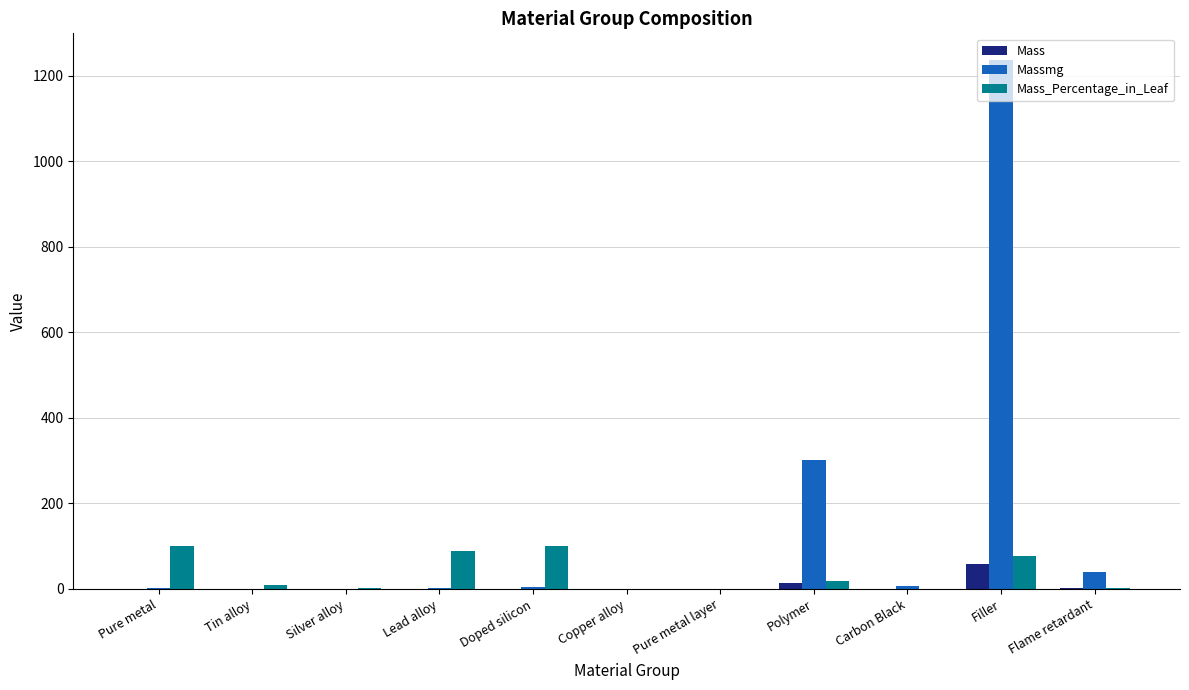

The Mass_Percentage_in_Leaf series shows 19.0 at Polymer. True or false?

True